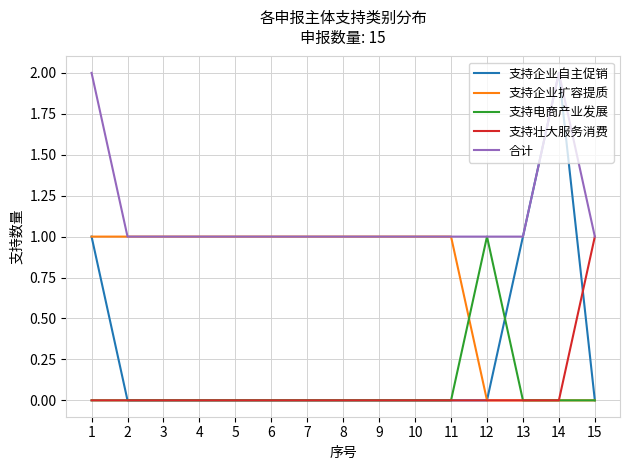

Which series has the largest range (max minus min)?

支持企业自主促销